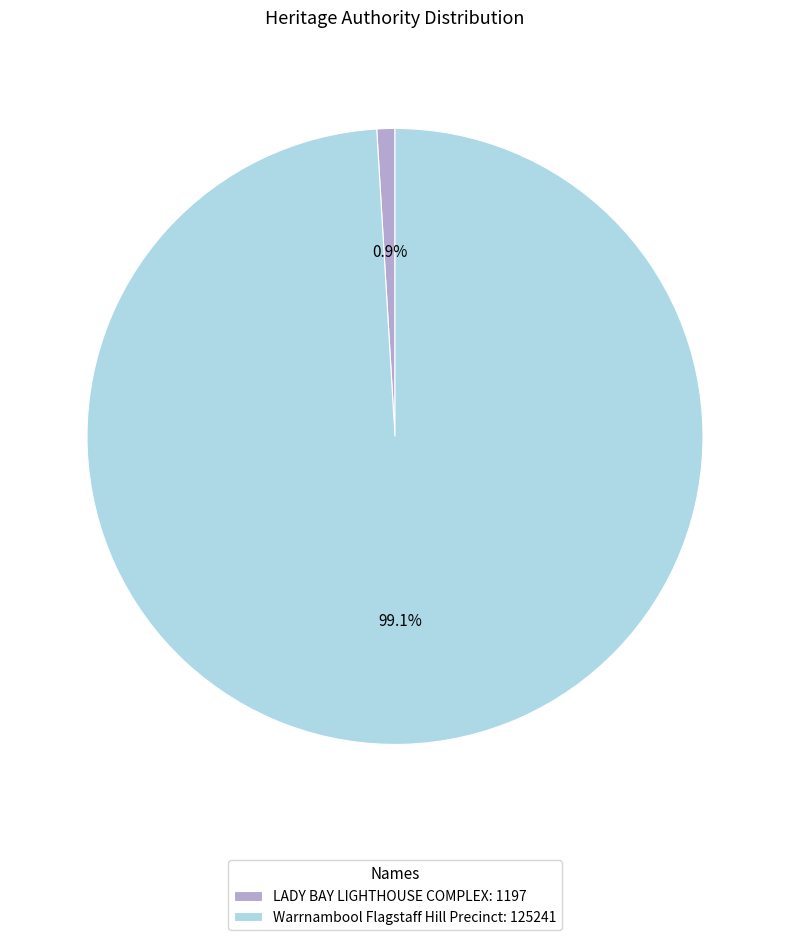

What percentage do LADY BAY LIGHTHOUSE COMPLEX and Warrnambool Flagstaff Hill Precinct together represent?

100.0%